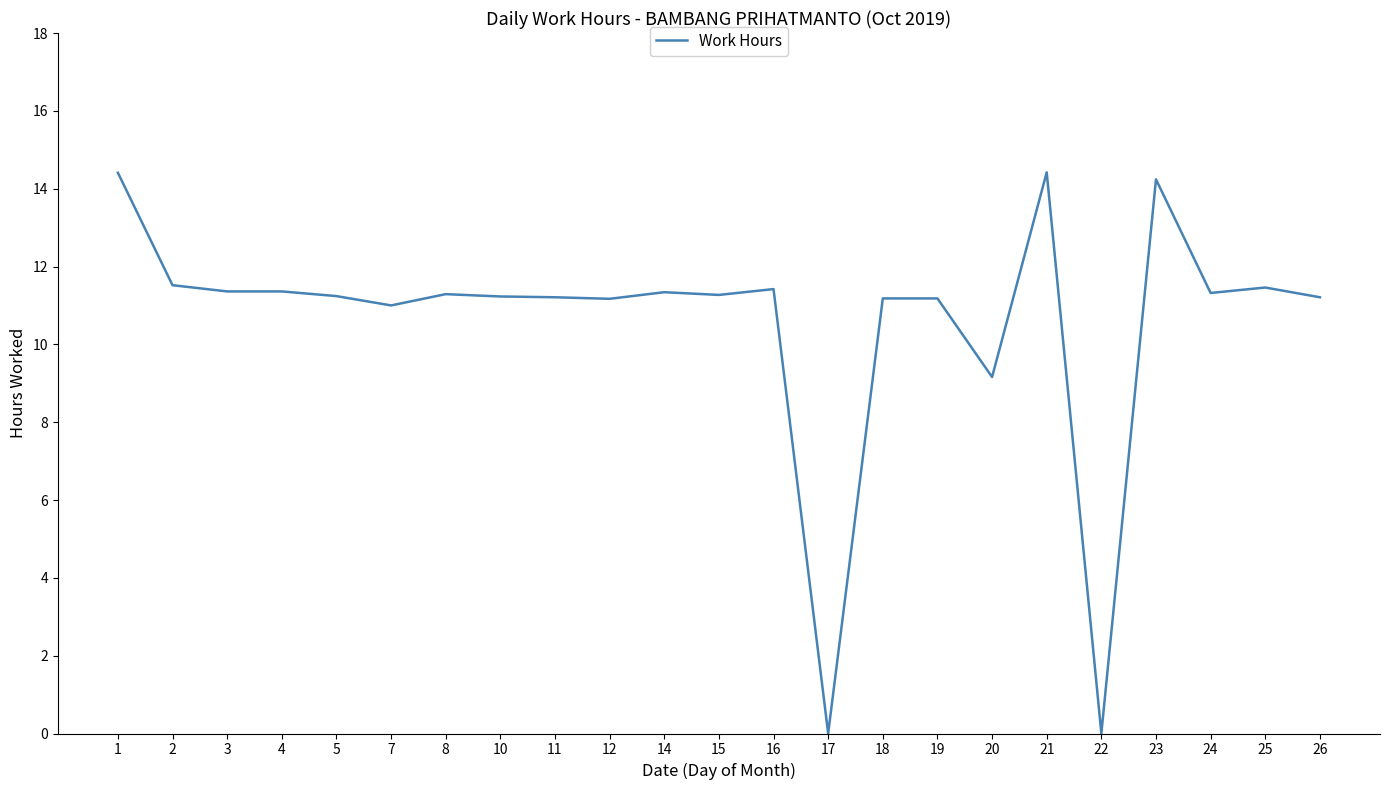

Is it true that the value at 21 is 10.1?

False